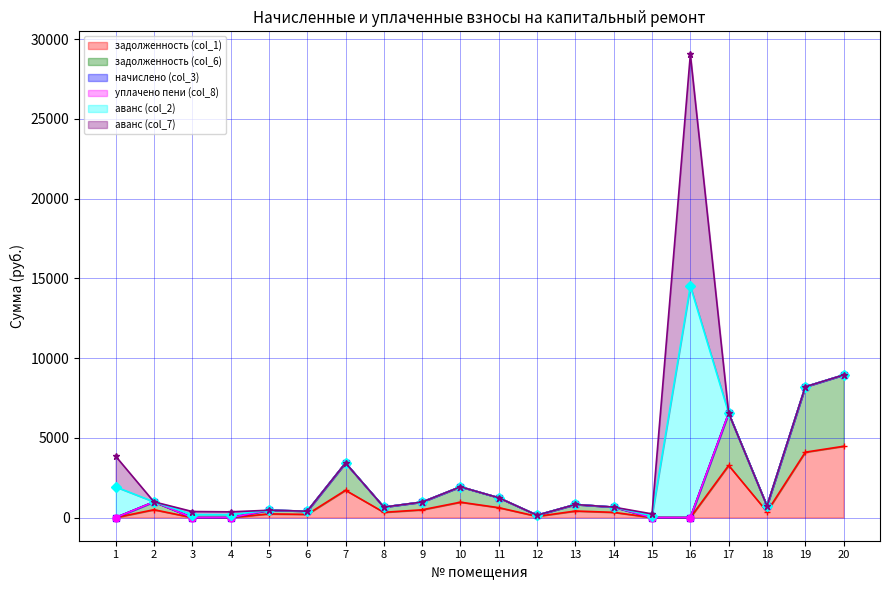

At which label does начислено (col_3) reach its minimum?

1